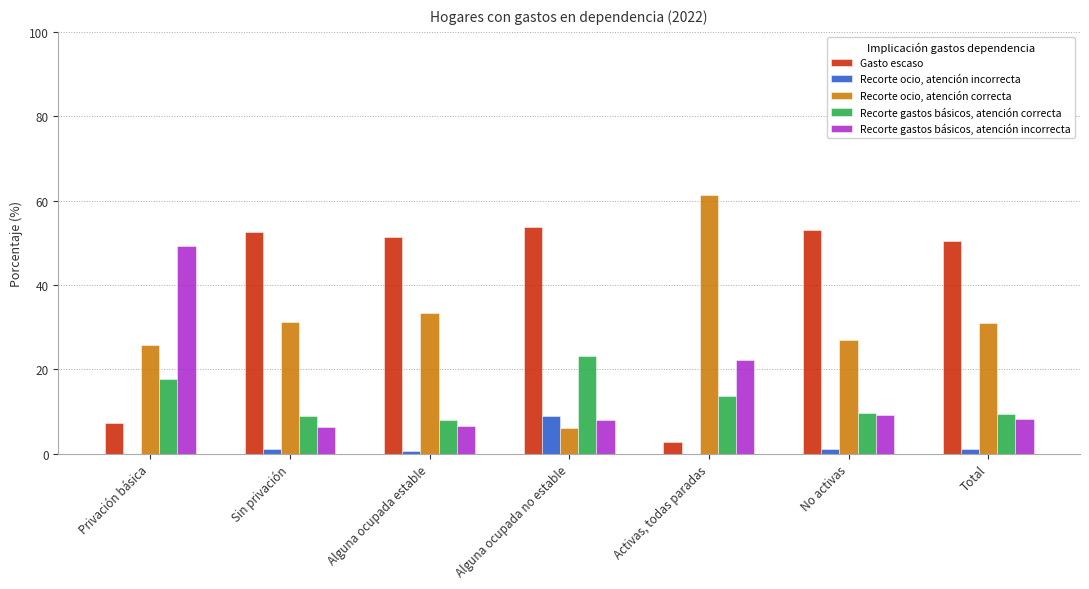

Is it true that Gasto escaso equals 52.4 at Sin privación?

True